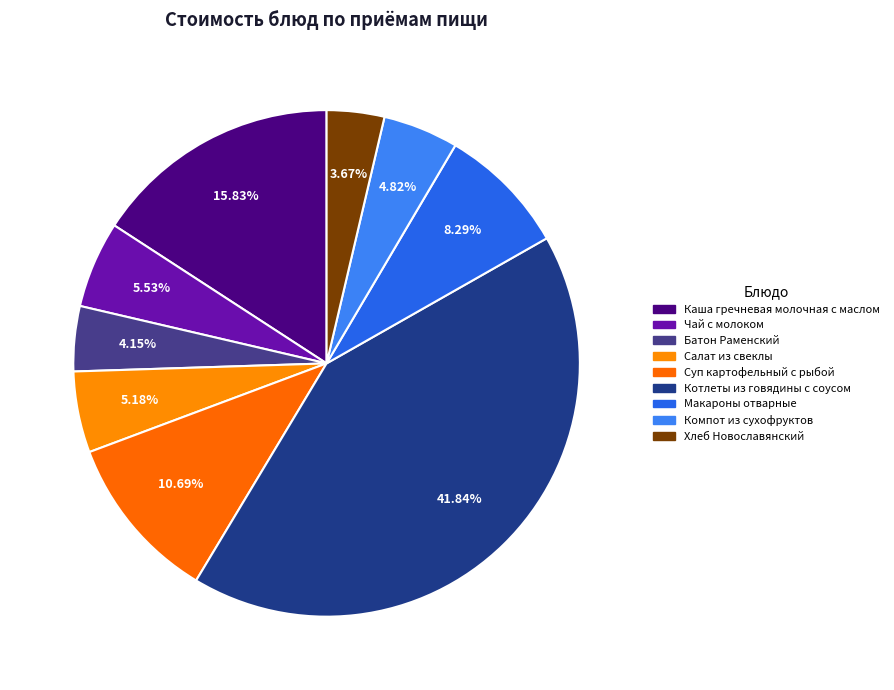

To the nearest percent, what is the average slice percentage?

11%